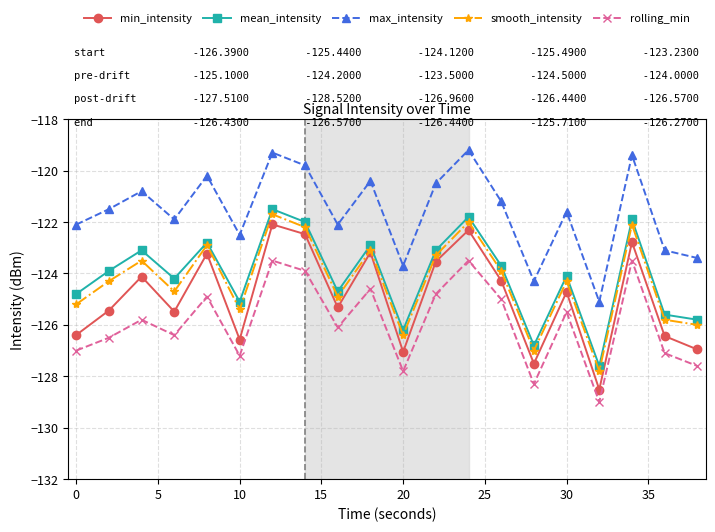

True or false: rolling_min and smooth_intensity intersect in this chart.

False